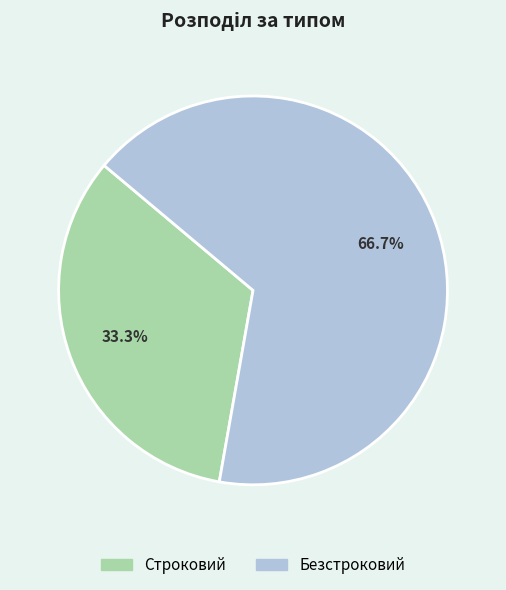

Approximately how many times larger is the value at Безстроковий compared to Строковий?

2.0